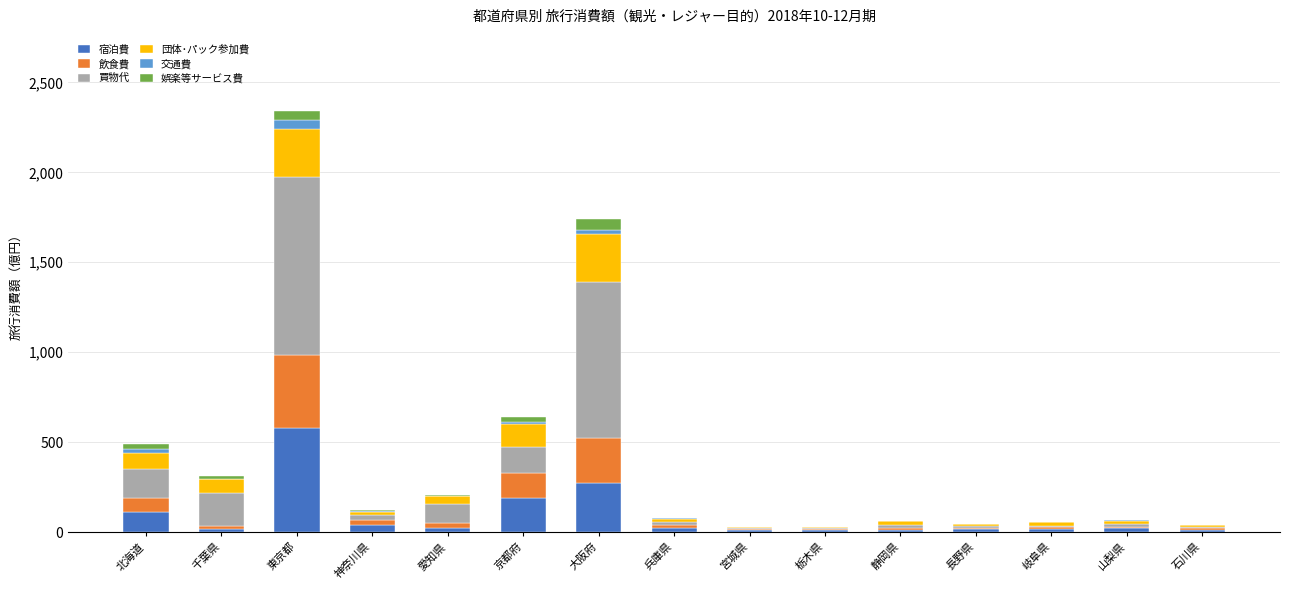

What is the highest value of the 宿泊費 series?

581.4